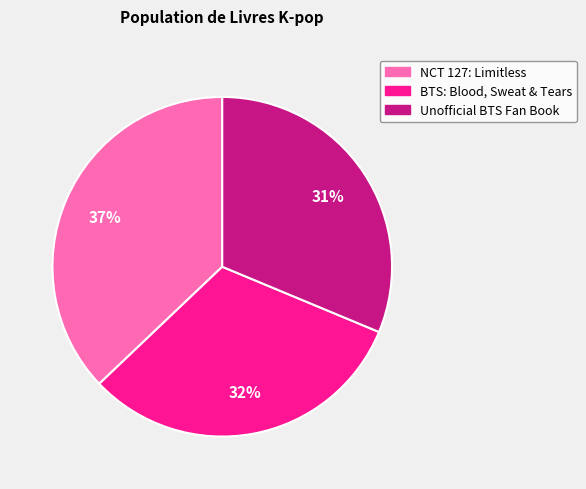

To the nearest percent, what percentage of the pie is Unofficial BTS Fan Book?

31%